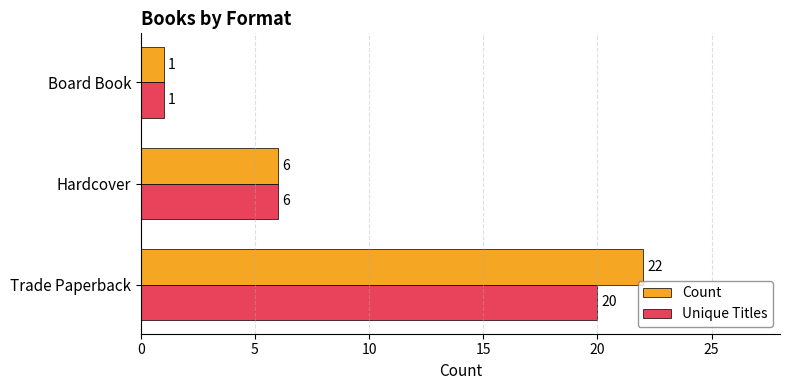

Between Trade Paperback and Hardcover, which series saw the biggest shift?

Count